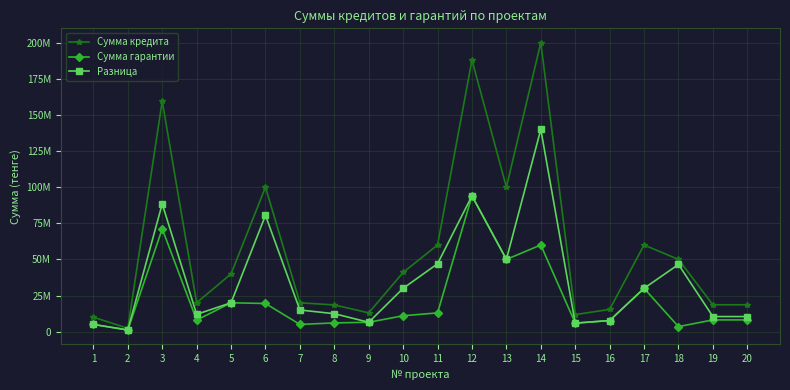

Where is the first local minimum for Разница?

2